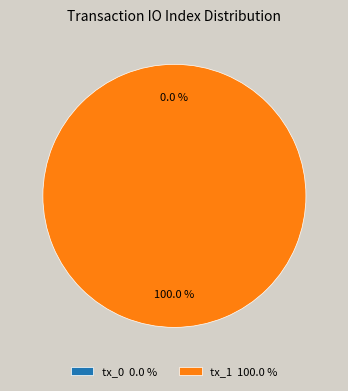

To the nearest percent, what portion does tx_1 represent?

100%